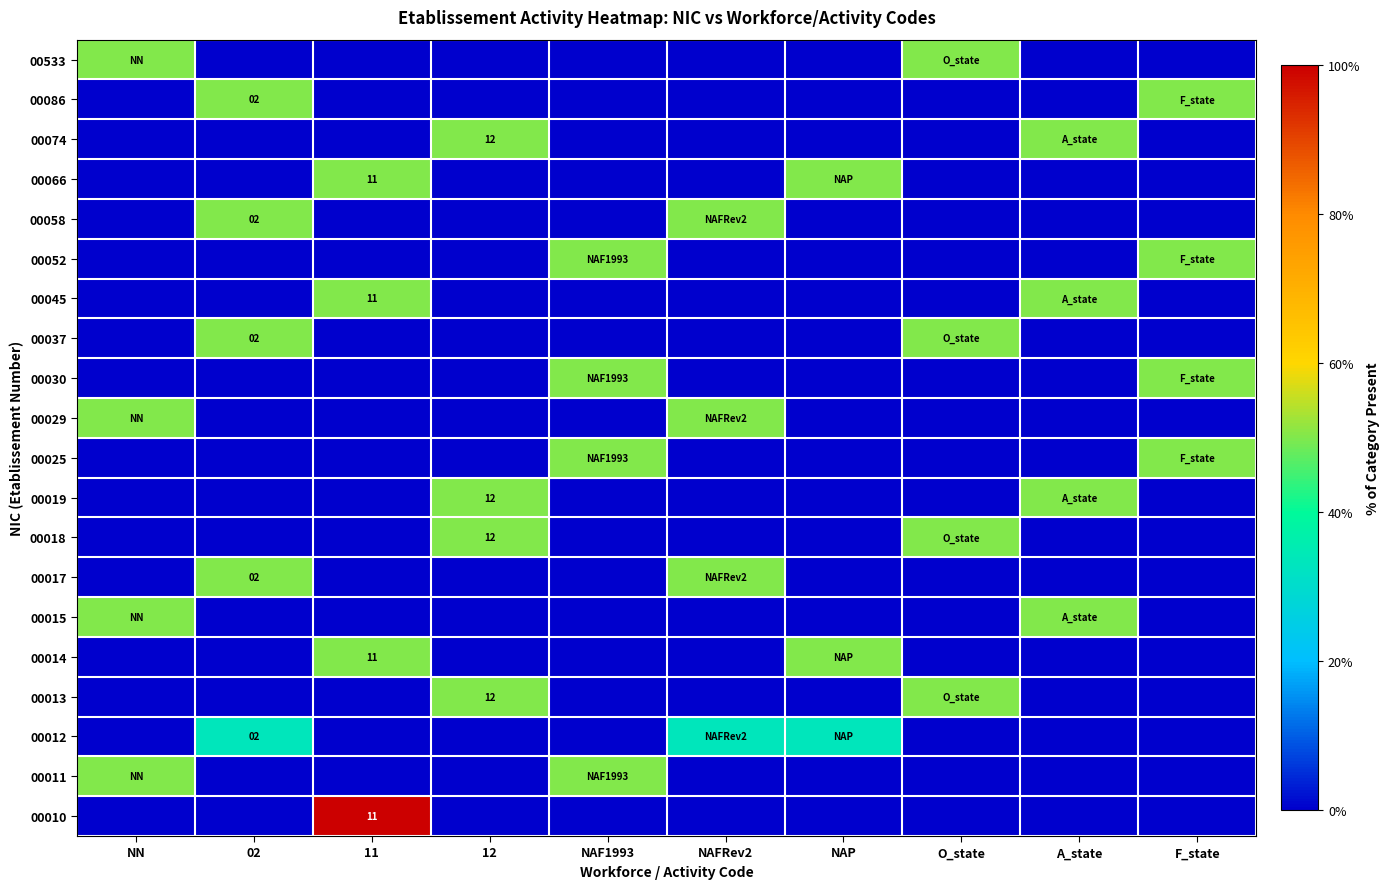

What is the difference between the highest and lowest values at A_state?

0.5